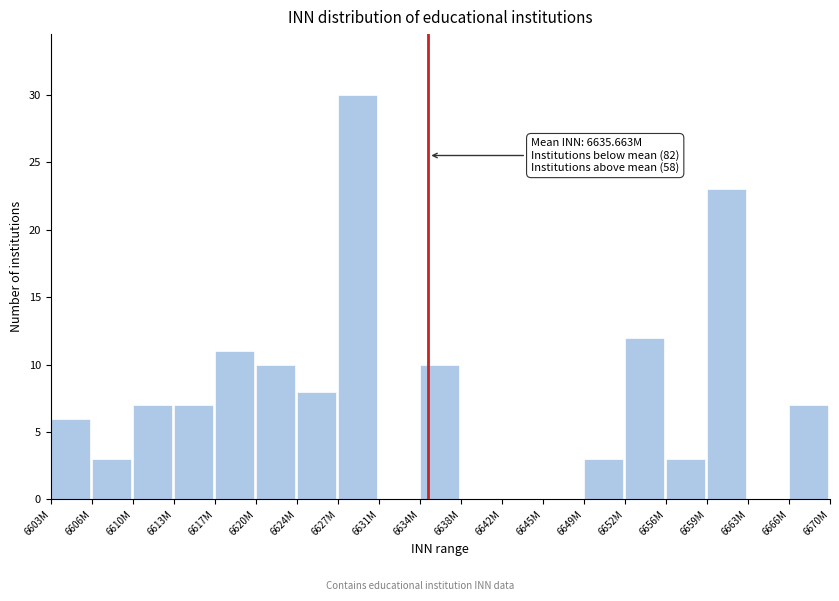

Reading left to right, what are all the values shown in this chart?

6603M=6	6606M=3	6610M=7	6613M=7	6617M=11	6620M=10	6624M=8	6627M=30	6631M=0	6634M=10	6638M=0	6642M=0	6645M=0	6649M=3	6652M=12	6656M=3	6659M=23	6663M=0	6666M=7